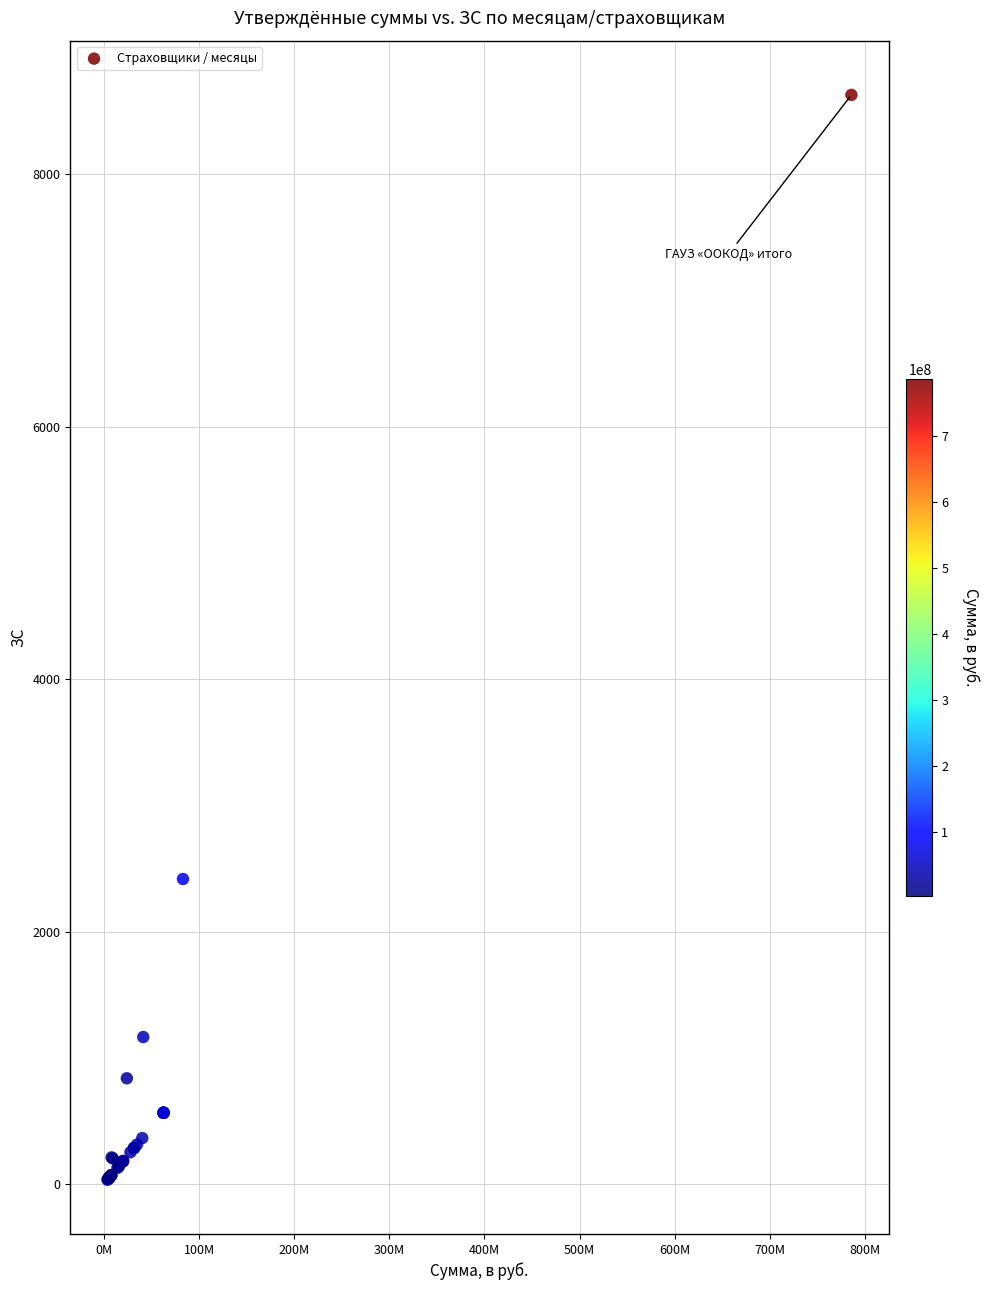

What Y value in the scatter plot is closest to 4332?

2417